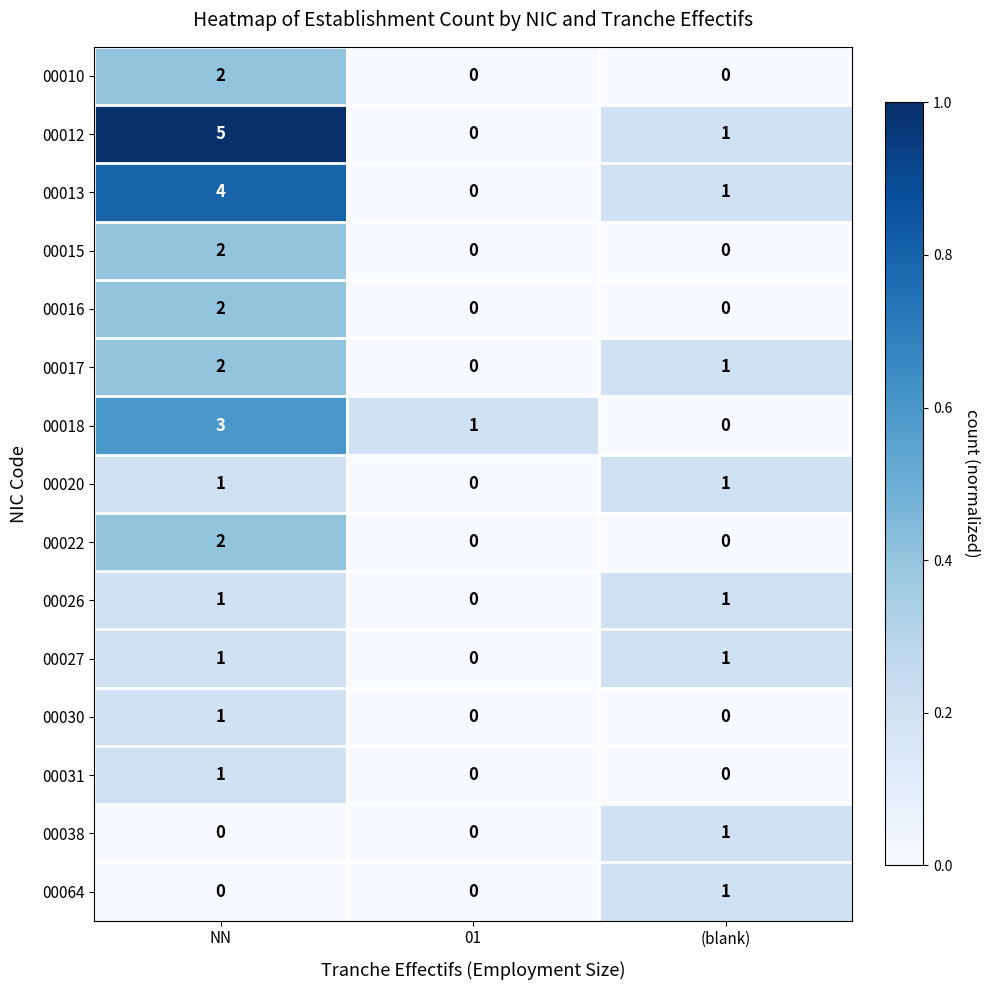

What is the sum of the 00013 values at 01 and NN?

4